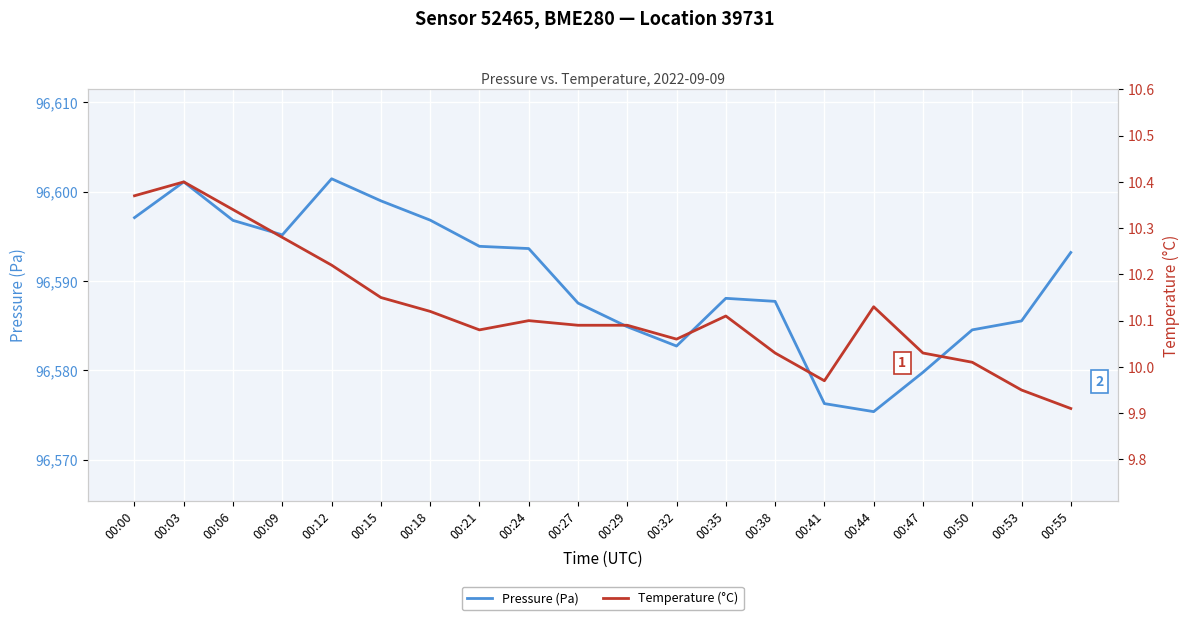

How many interior local peaks does the Temperature (°C) series have?

4